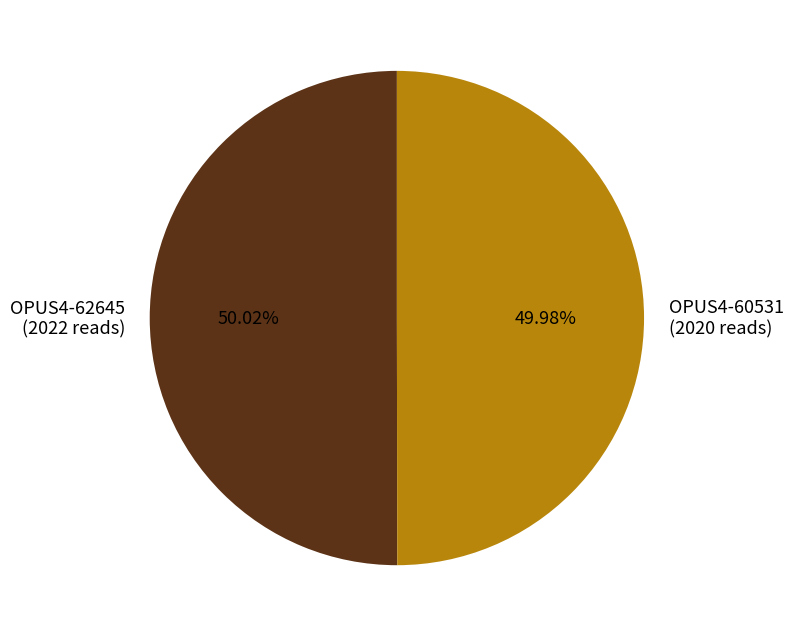

Do OPUS4-62645 (2022 reads) and OPUS4-60531 (2020 reads) together represent more than half of the pie?

Yes